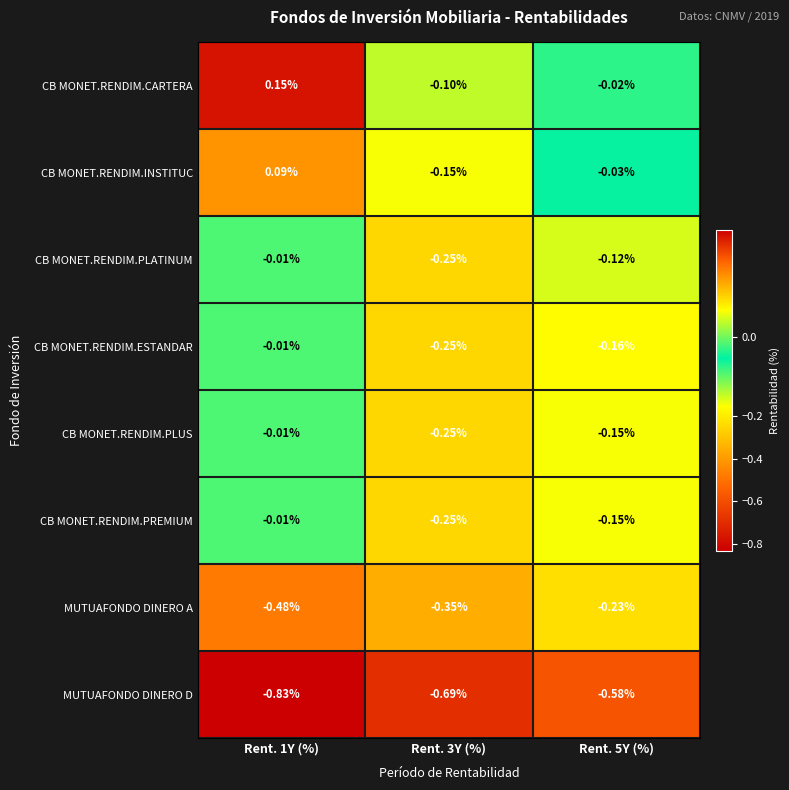

Is the value of CB MONET.RENDIM.ESTANDAR at Rent. 1Y (%) greater than the value of CB MONET.RENDIM.PLUS at Rent. 3Y (%)?

Yes